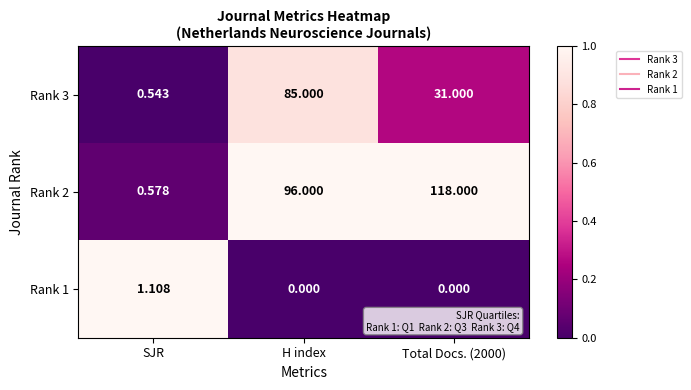

At which label is Rank 2 closest to 59?

H index